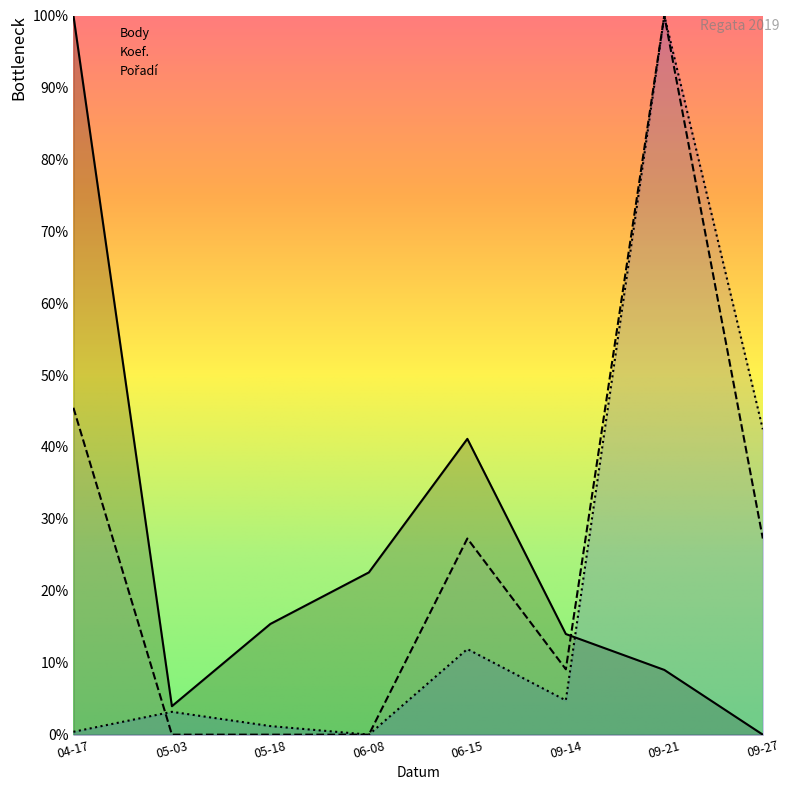

Between 2019-09-14 and 2019-09-27, which series saw the biggest shift?

Pořadí